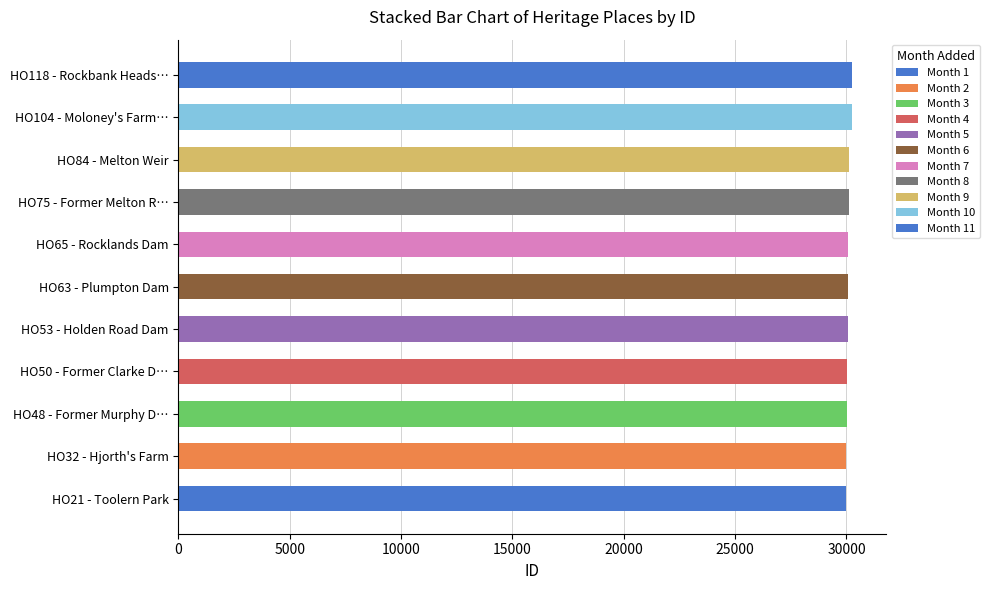

What is the label of the 8th bar from the right?

HO50 - Former Clarke Dam